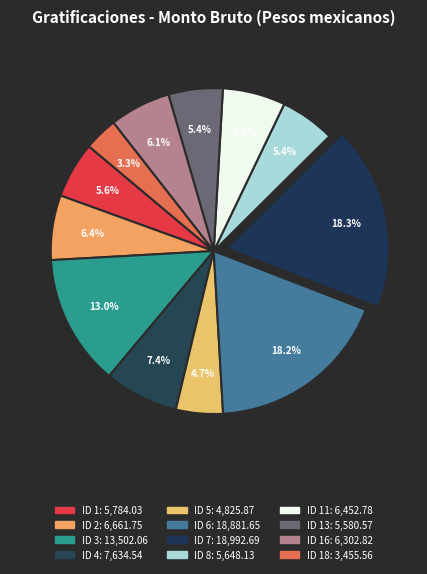

How many segments does this pie chart have?

12